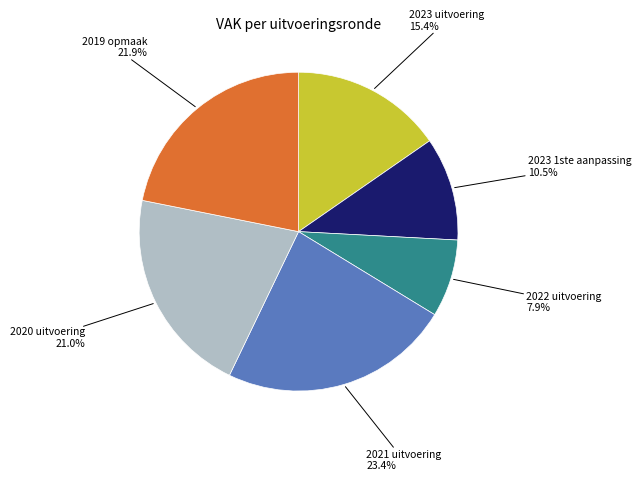

Is there any slice that represents more than half of the pie?

No